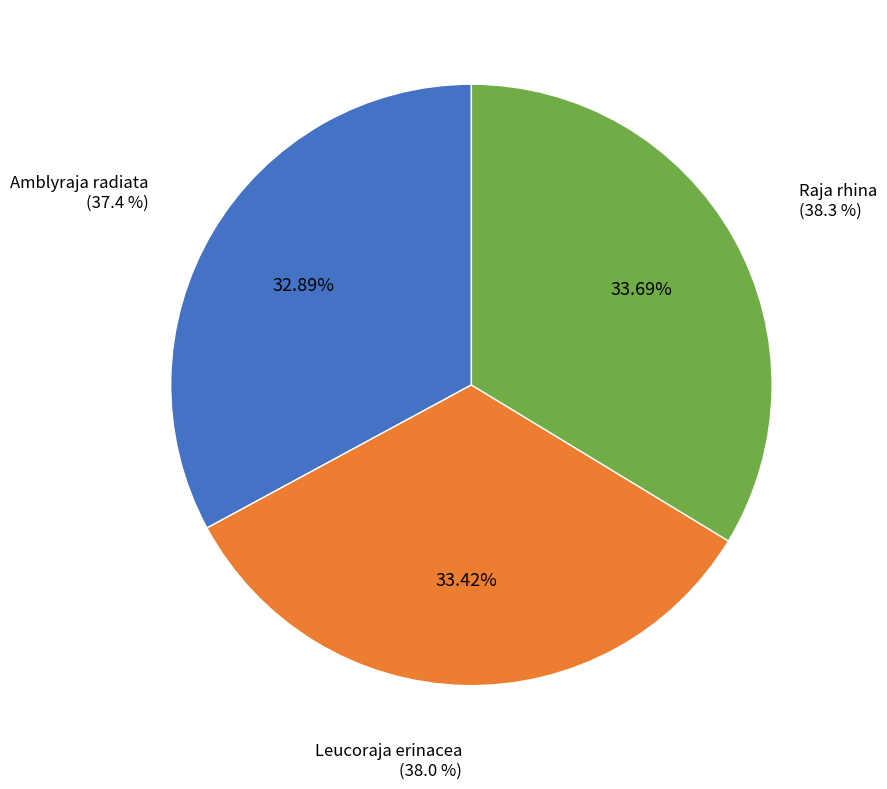

To the nearest percent, what percentage of the pie is Amblyraja radiata?

33%